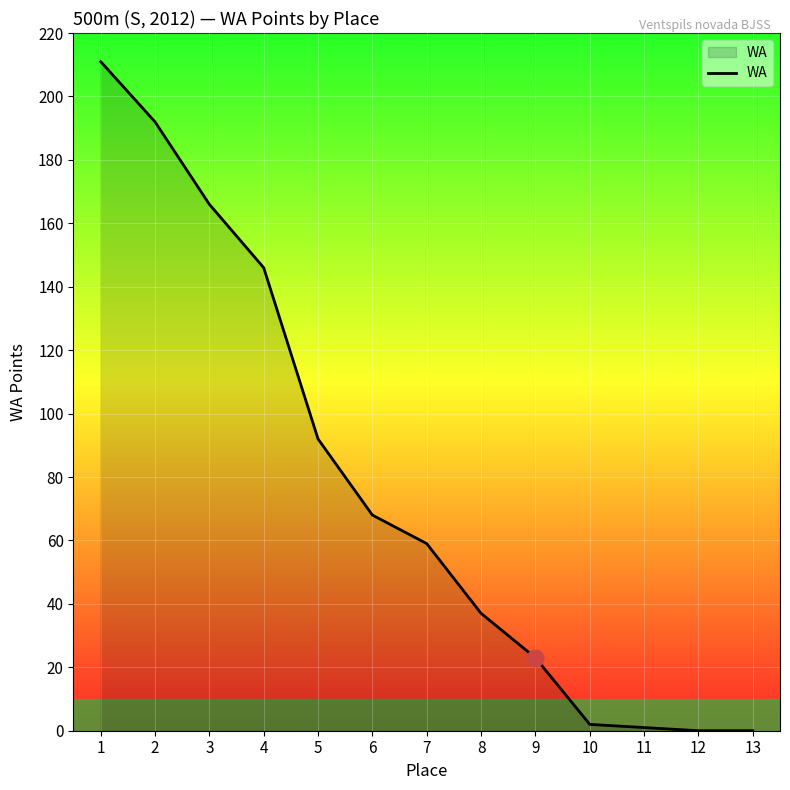

Where does the data first go above 59?

1